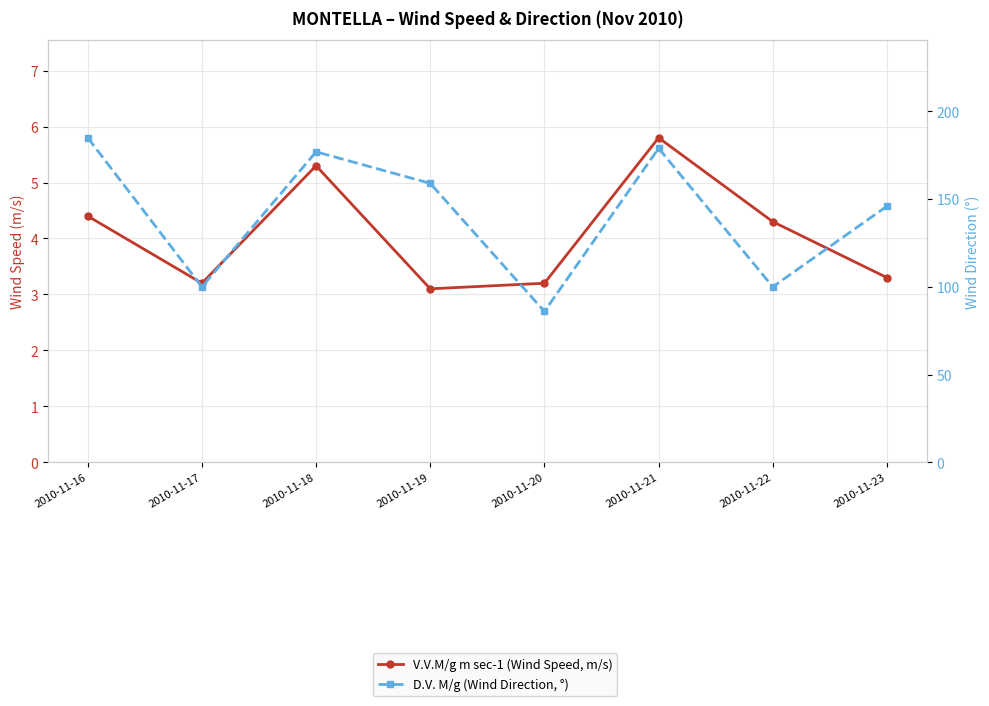

Which category has the lowest value across all series?

2010-11-19